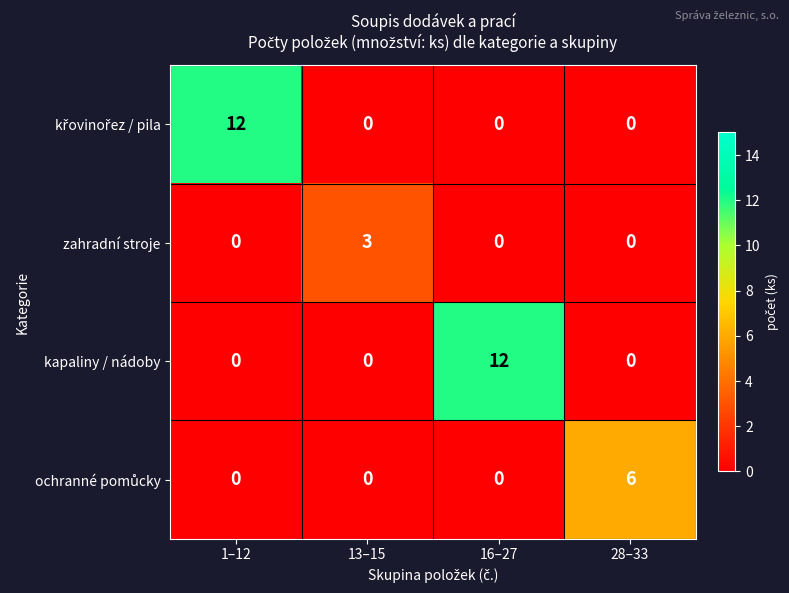

How many positive values does the kapaliny / nádoby series have?

1